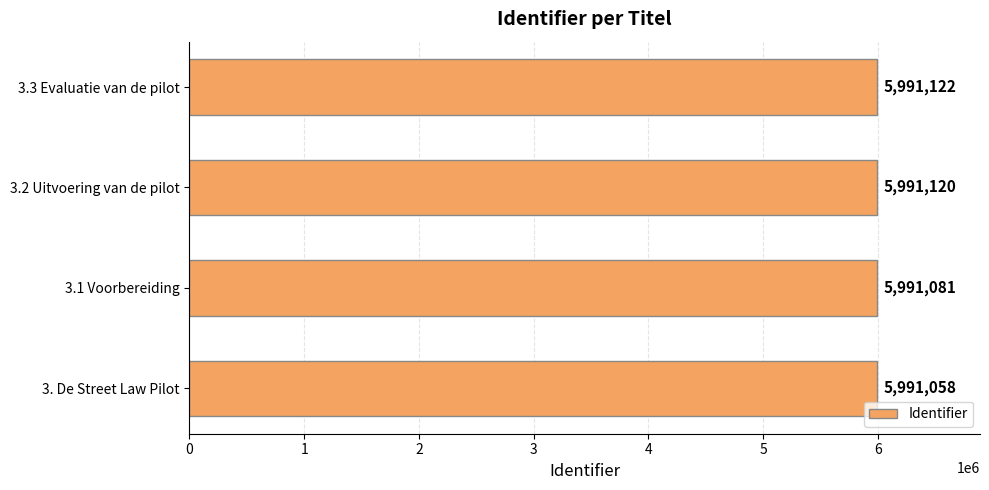

What is the minimum value shown in the chart?

5991058